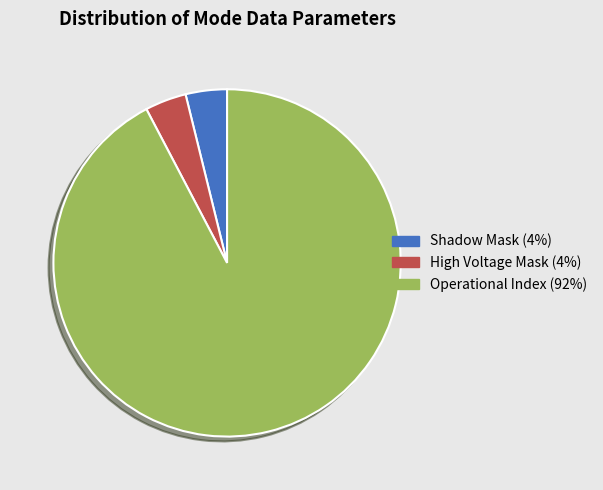

How many slices are in this pie chart?

3